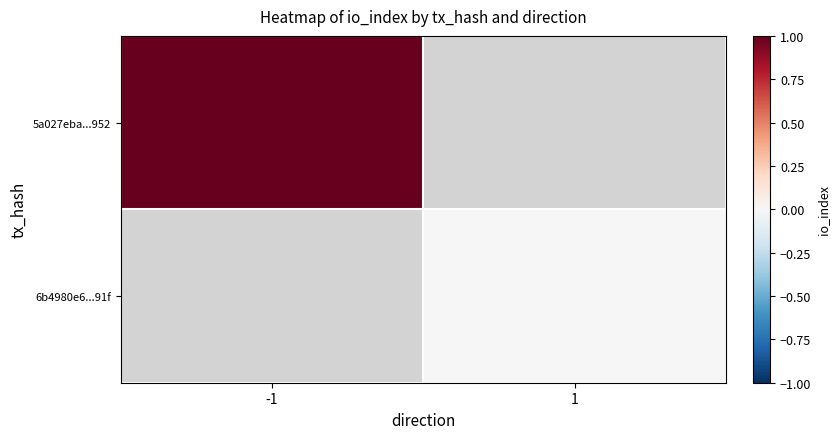

At -1, list the series in order from largest to smallest.

5a027eba...952, 6b4980e6...91f